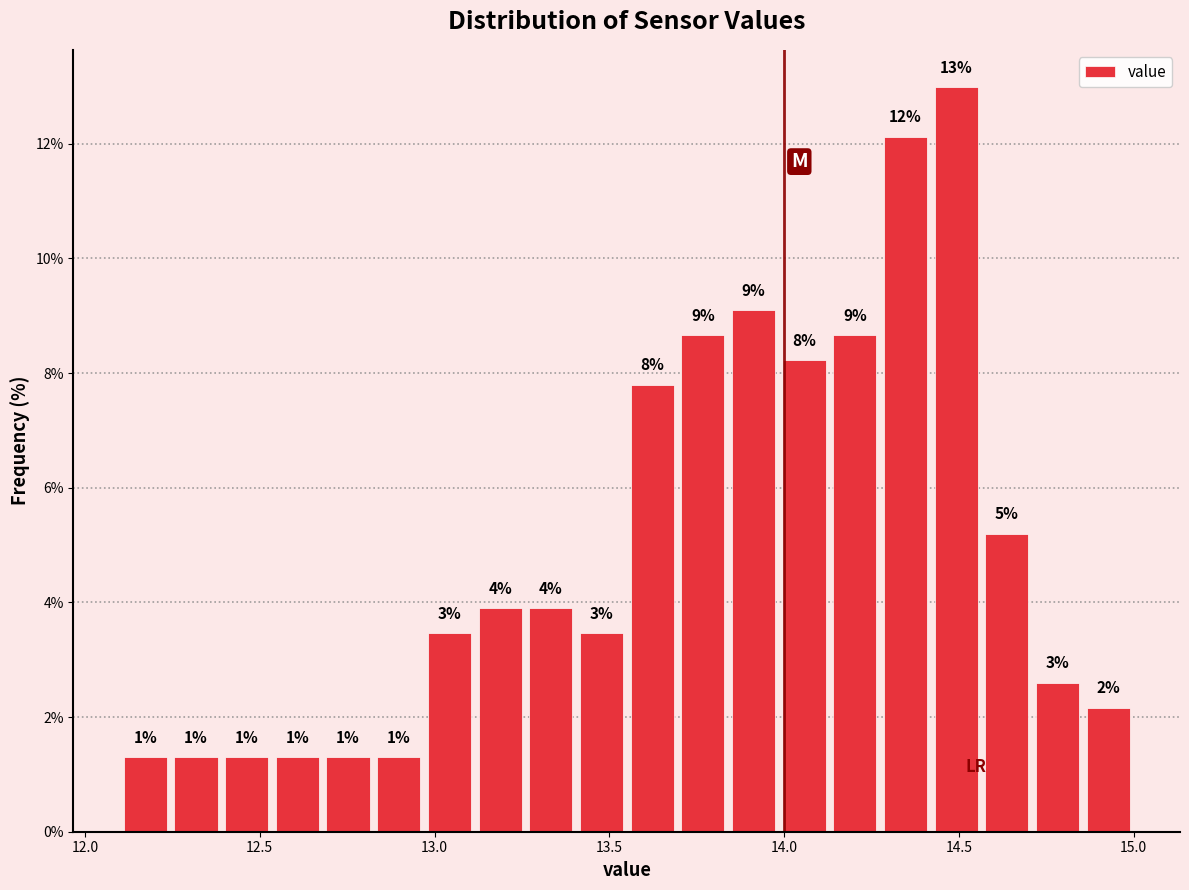

Read against the x-axis, roughly where is the centre of the tallest bar?

14.50